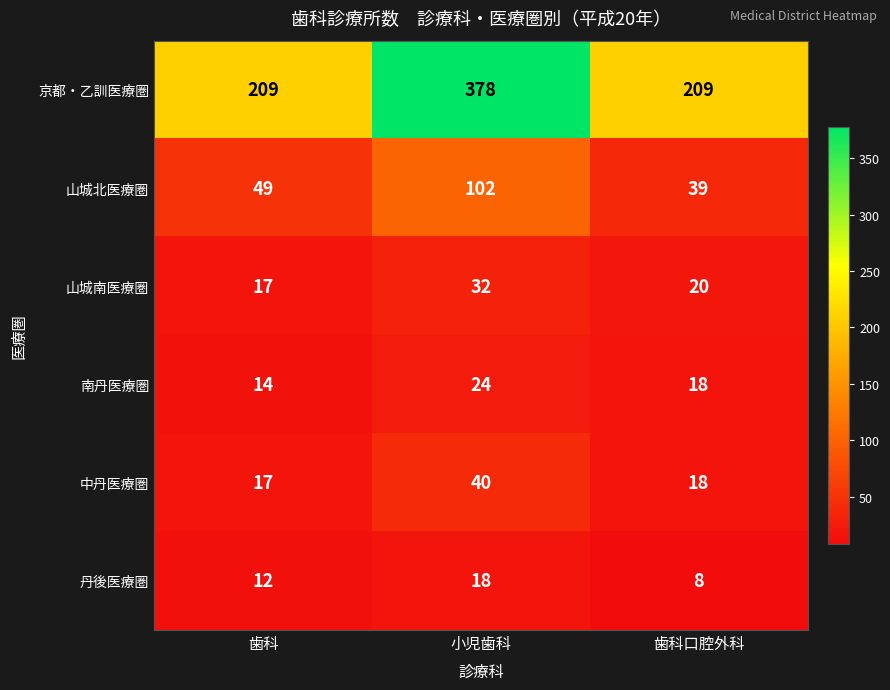

How many series are shown in this chart?

6